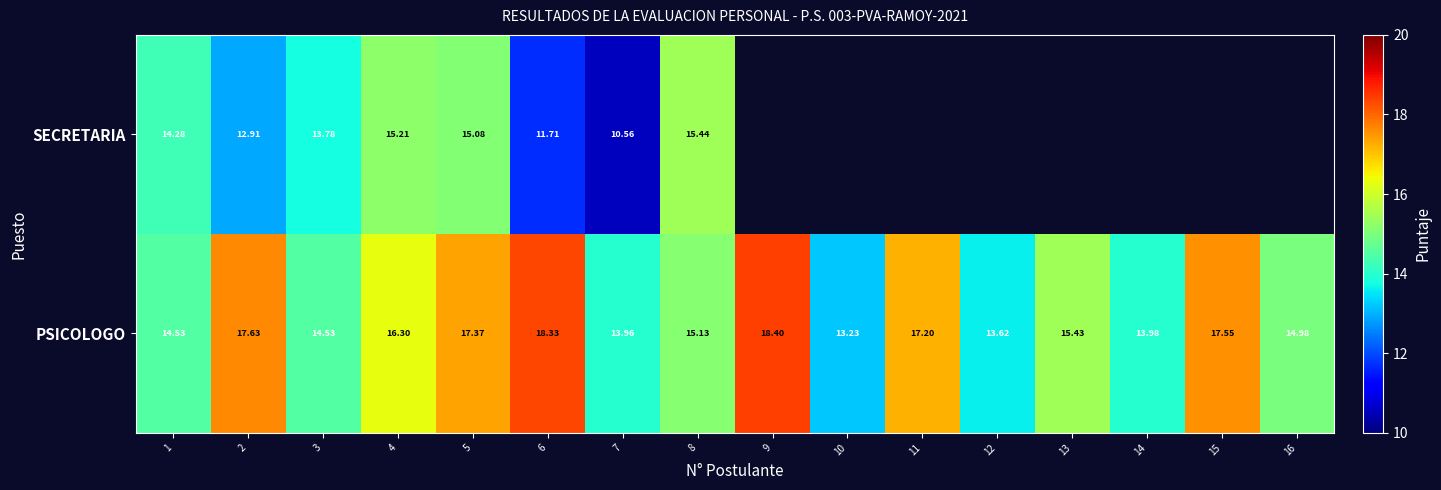

Between 2 and 7, which series saw the biggest shift?

PSICOLOGO